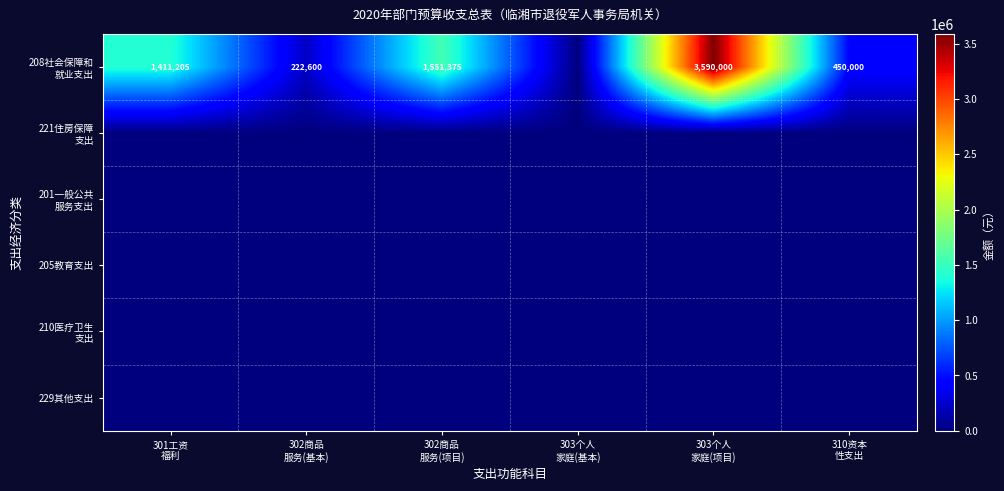

The value of 201一般公共 服务支出 at 301工资 福利 is 0.0. True or false?

True